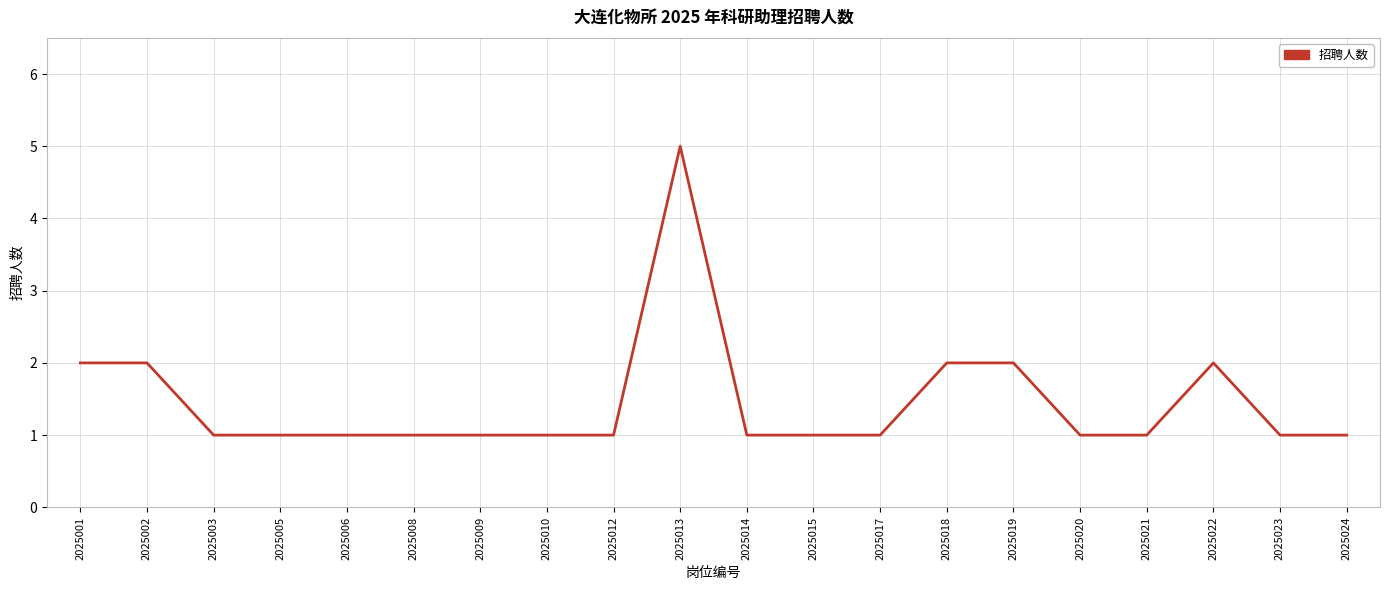

How many values are between 1 and 2?

19